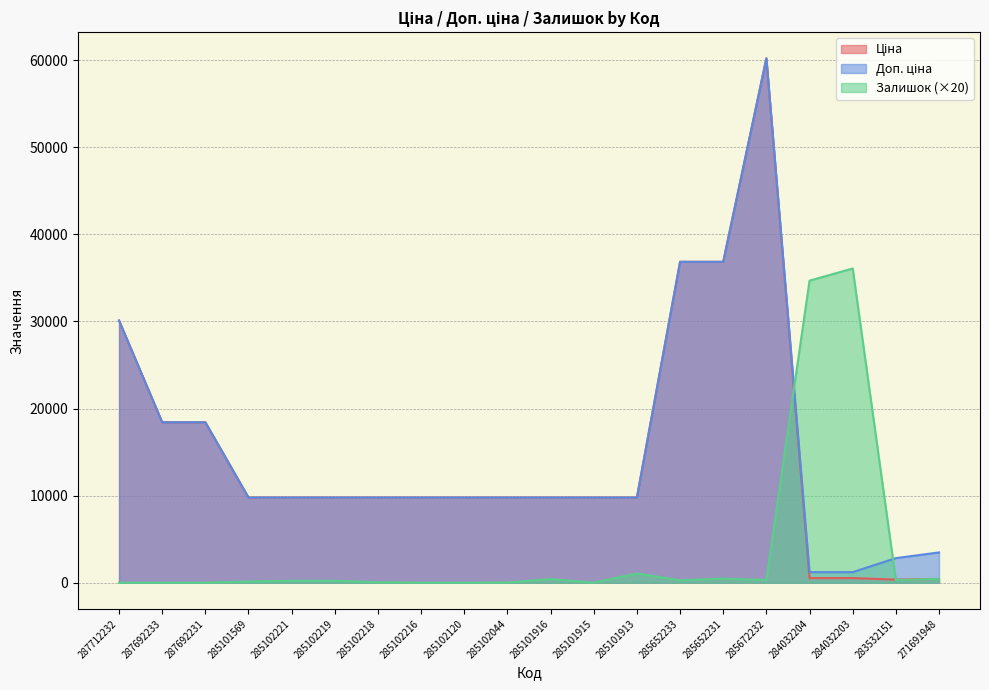

Which category has the highest value across all series?

285672232